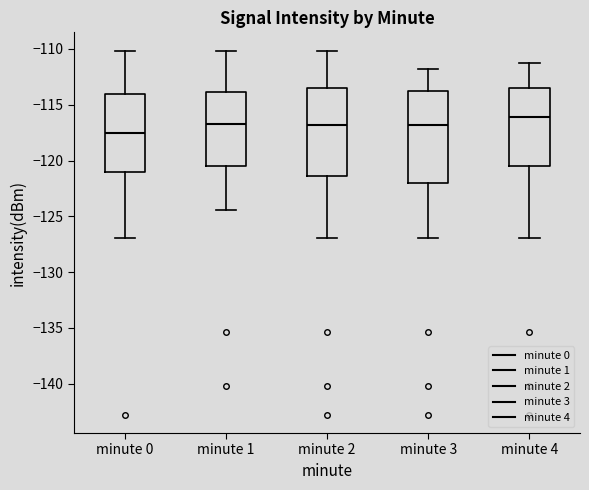

Reading left to right, transcribe this box plot: for each box, give where its median line is, the range the box spans, and where its two whiskers end, as read against the y-axis. The values are not printed on the chart, so give them approximately, as read against the axis.

minute 0: median -117.5, box -121.0 to -114.0, whiskers -127.0 to -110.0
minute 1: median -116.5, box -120.5 to -114.0, whiskers -124.5 to -110.0
minute 2: median -117.0, box -121.5 to -113.5, whiskers -127.0 to -110.0
minute 3: median -117.0, box -122.0 to -114.0, whiskers -127.0 to -112.0
minute 4: median -116.0, box -120.5 to -113.5, whiskers -127.0 to -111.5